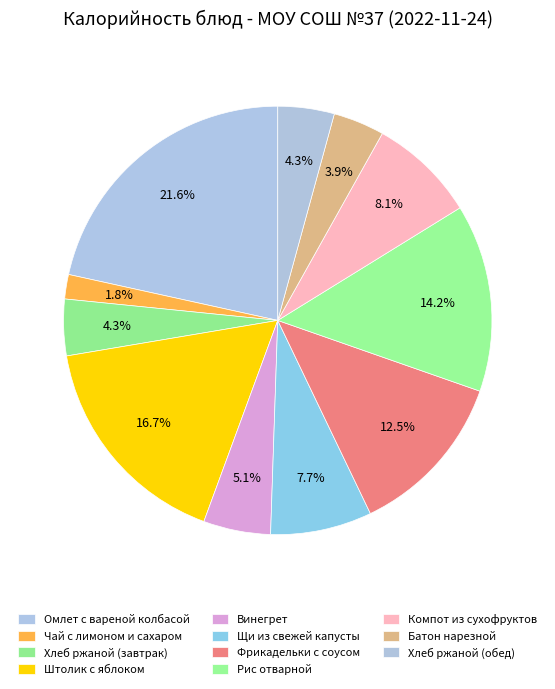

How many slices are in this pie chart?

11